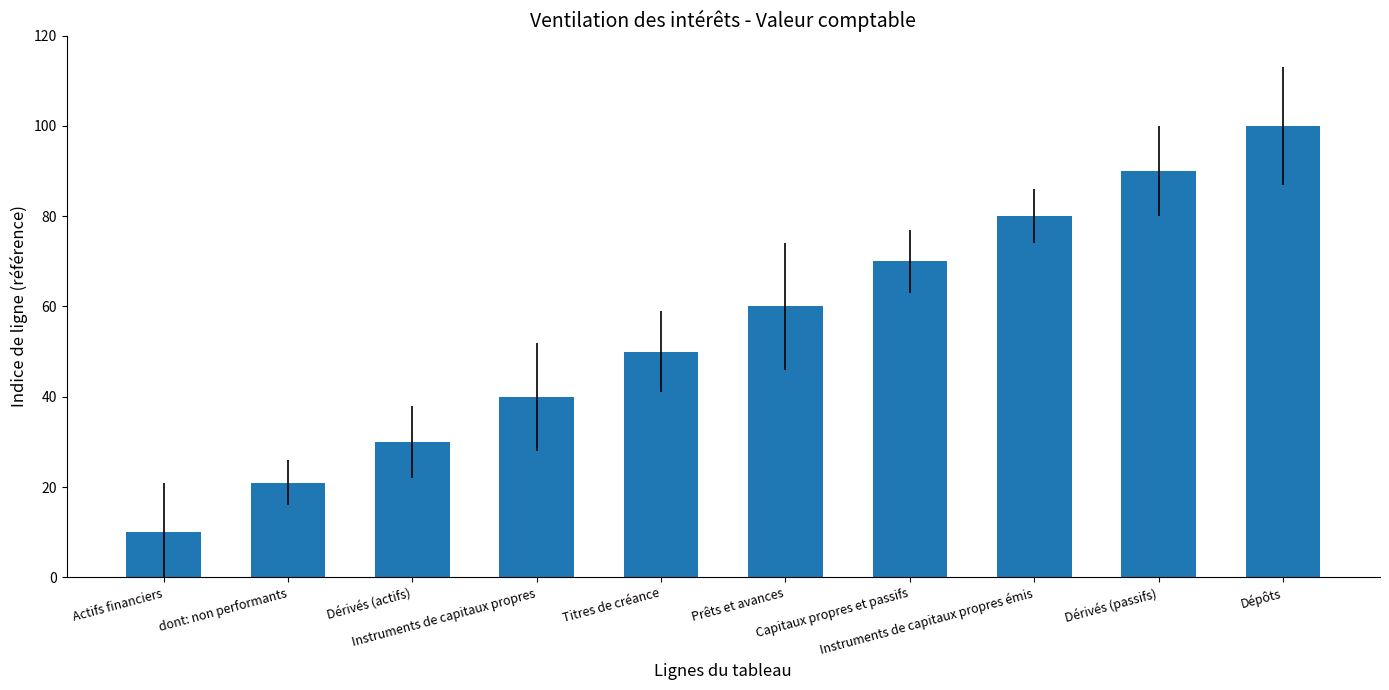

What is the difference between the second highest and second lowest values?

69